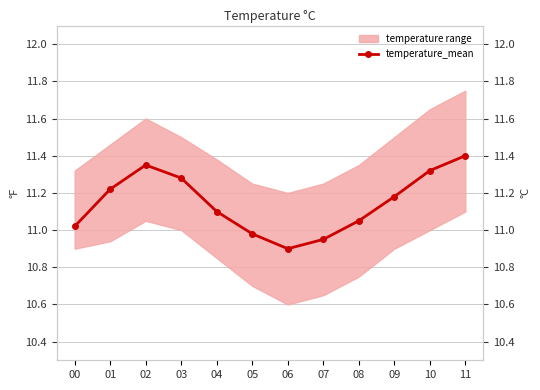

What is the approximate value at 01?

11.2